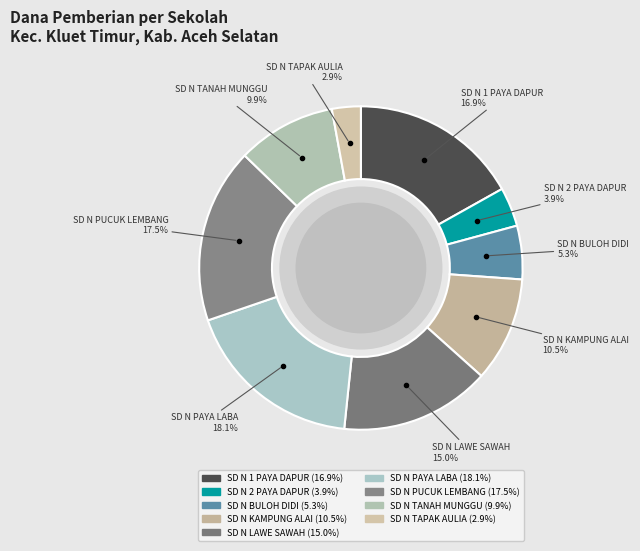

Rank the categories by value from highest to lowest.

SD N PAYA LABA, SD N PUCUK LEMBANG, SD N 1 PAYA DAPUR, SD N LAWE SAWAH, SD N KAMPUNG ALAI, SD N TANAH MUNGGU, SD N BULOH DIDI, SD N 2 PAYA DAPUR, SD N TAPAK AULIA